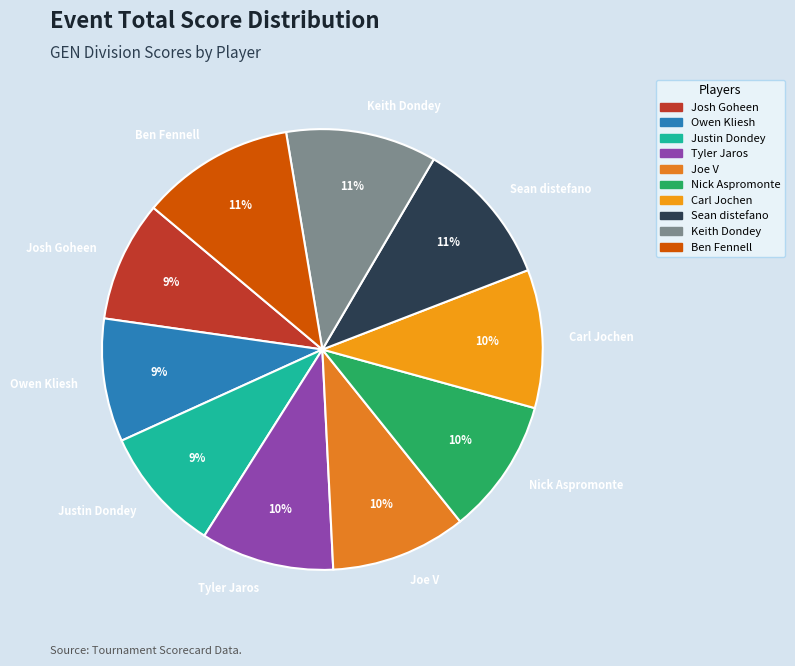

True or false: Ben Fennell accounts for 1% of the total.

False